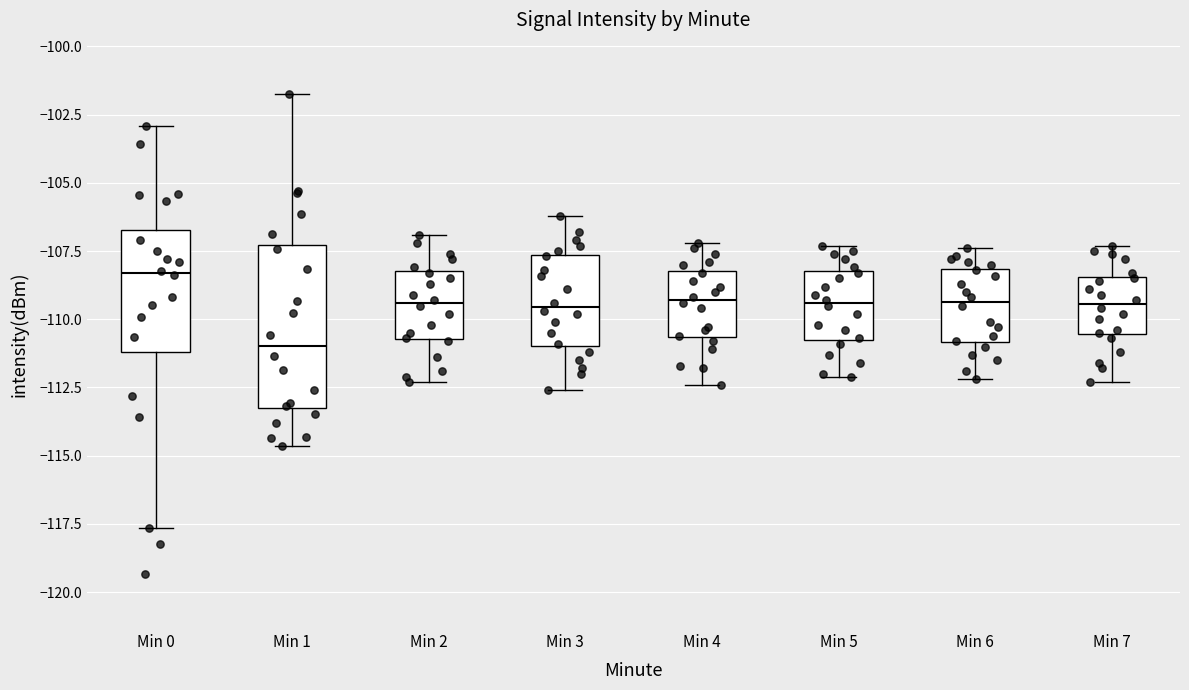

Which box is the tallest, from its lower edge to its upper edge?

Min 1